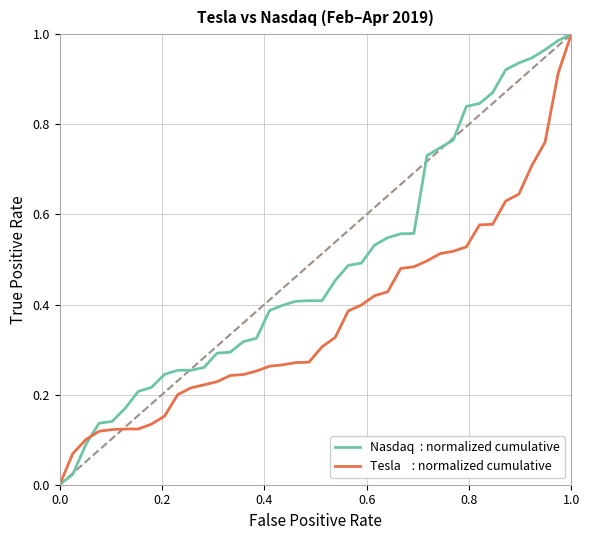

How many lines are shown in the chart?

2